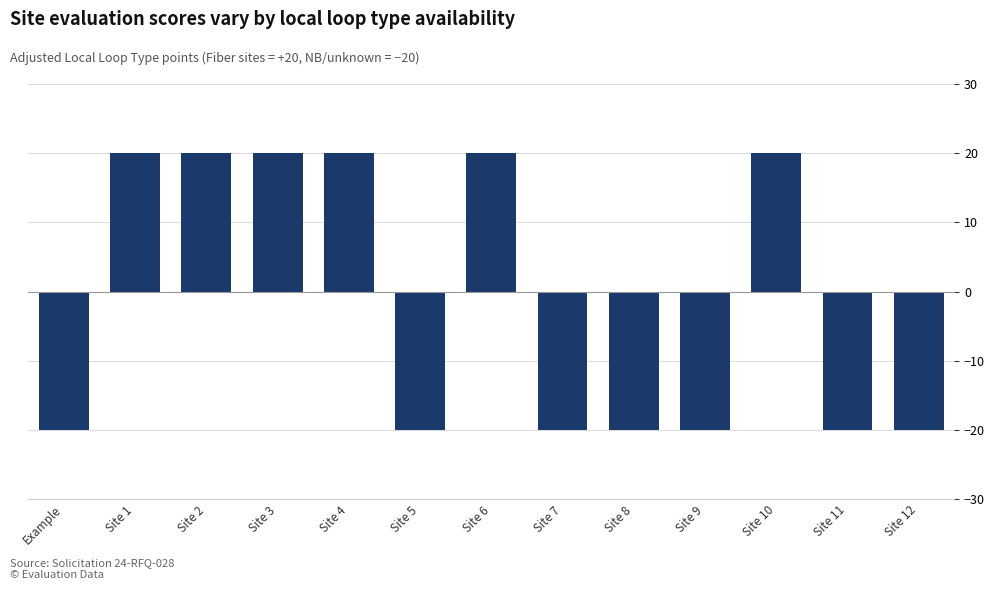

What is the difference between the second highest and second lowest values?

40